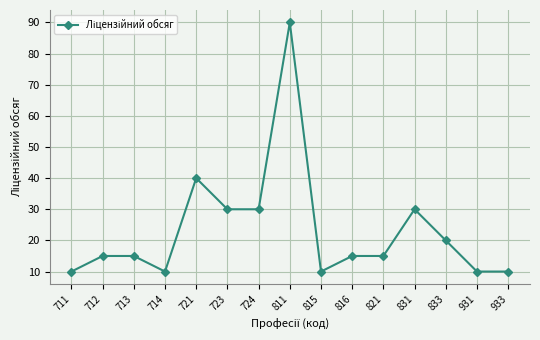

Does the chart have visible grid lines?

Yes